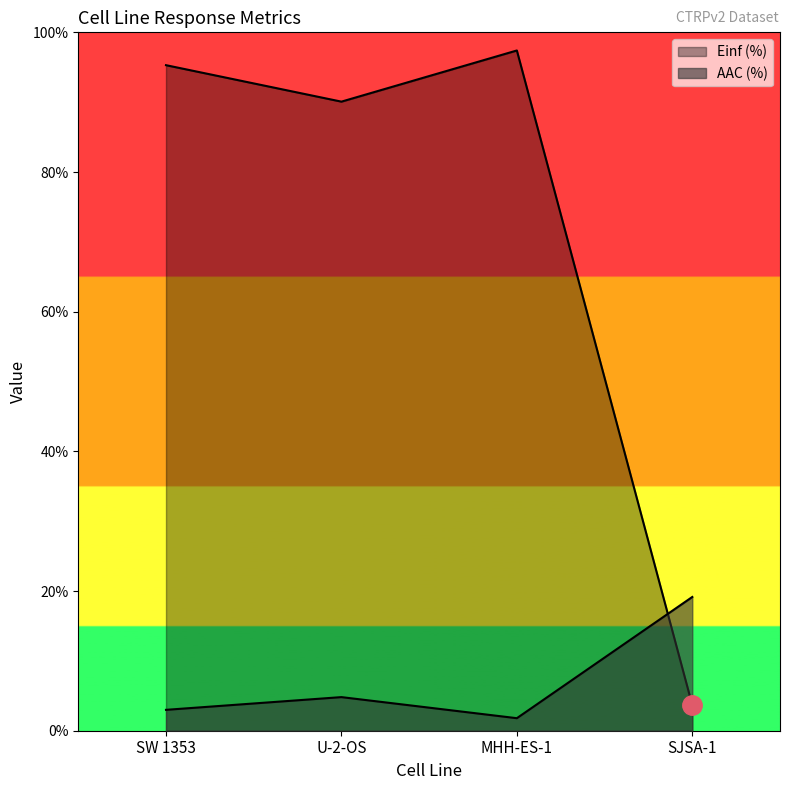

How many values in the AAC (%) series are below 4?

2